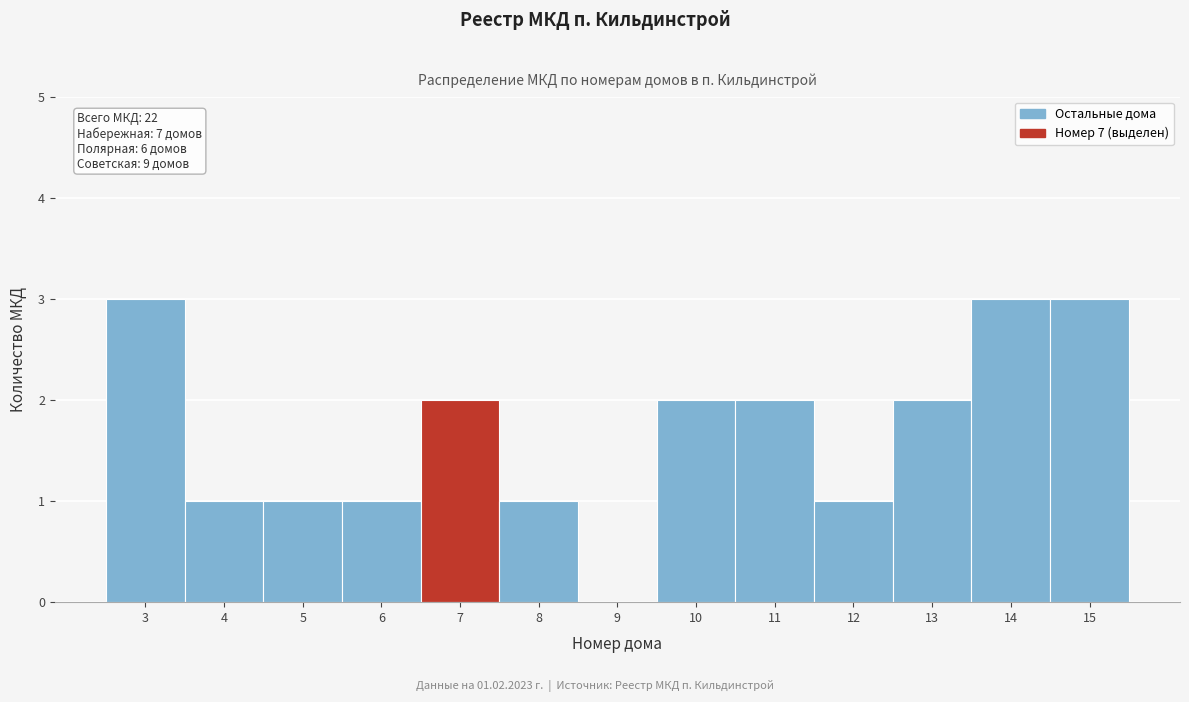

Reading right to left, transcribe all the data shown in this chart.

15=3	14=3	13=2	12=1	11=2	10=2	9=0	8=1	7=2	6=1	5=1	4=1	3=3